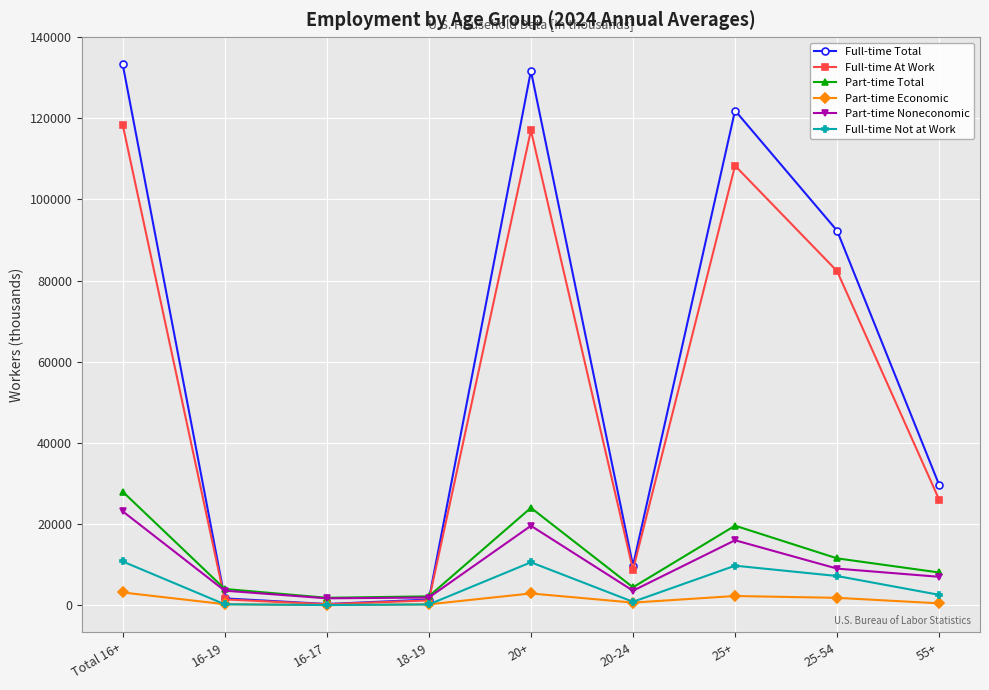

Which category has the highest value across all series?

Total 16+